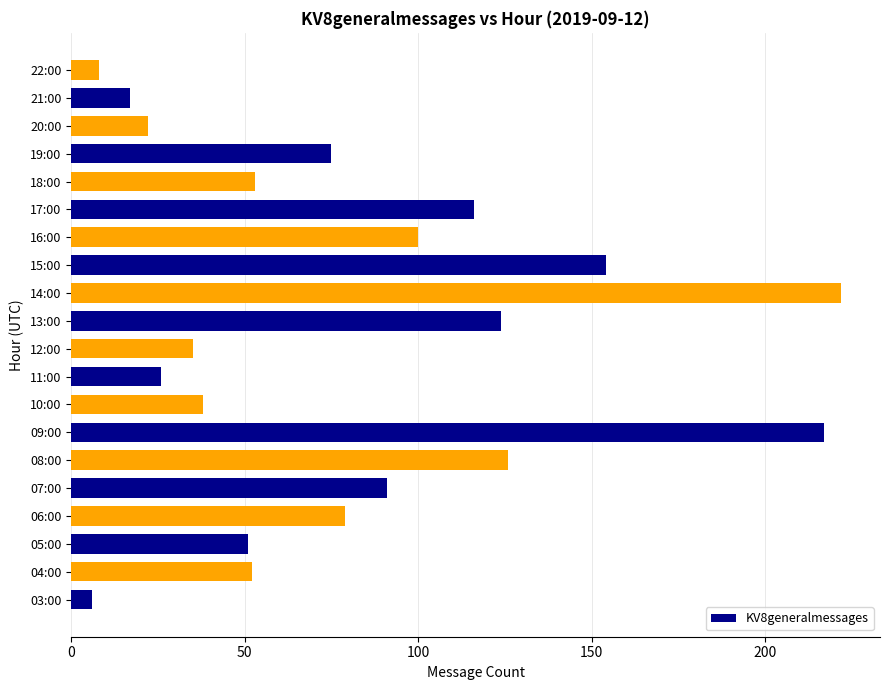

What is the average value?

81